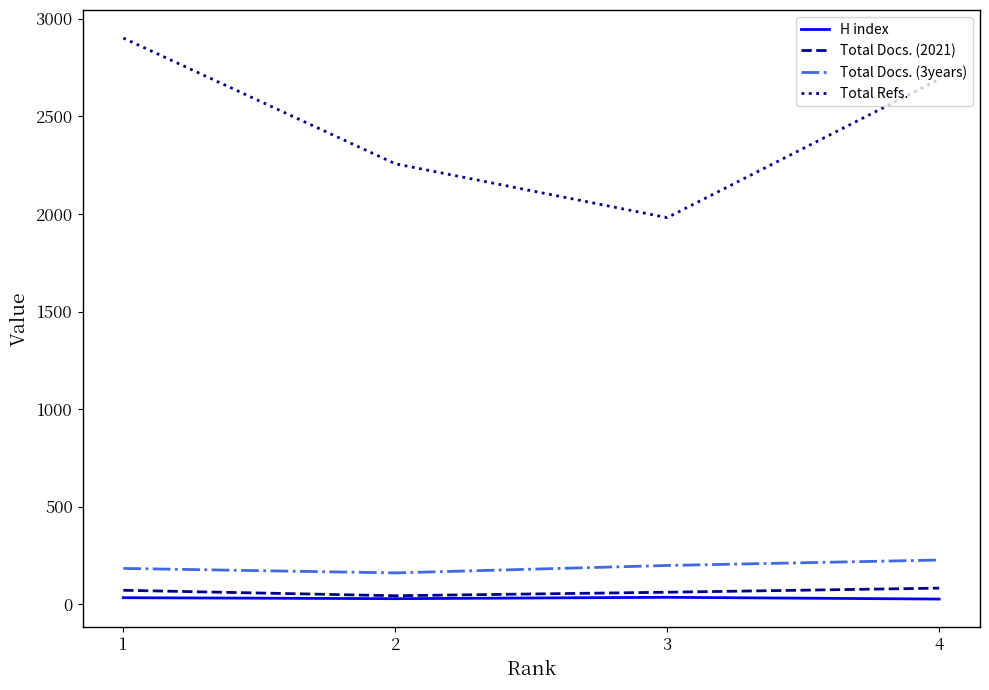

Rank the categories by Total Refs. value from highest to lowest.

1, 4, 2, 3